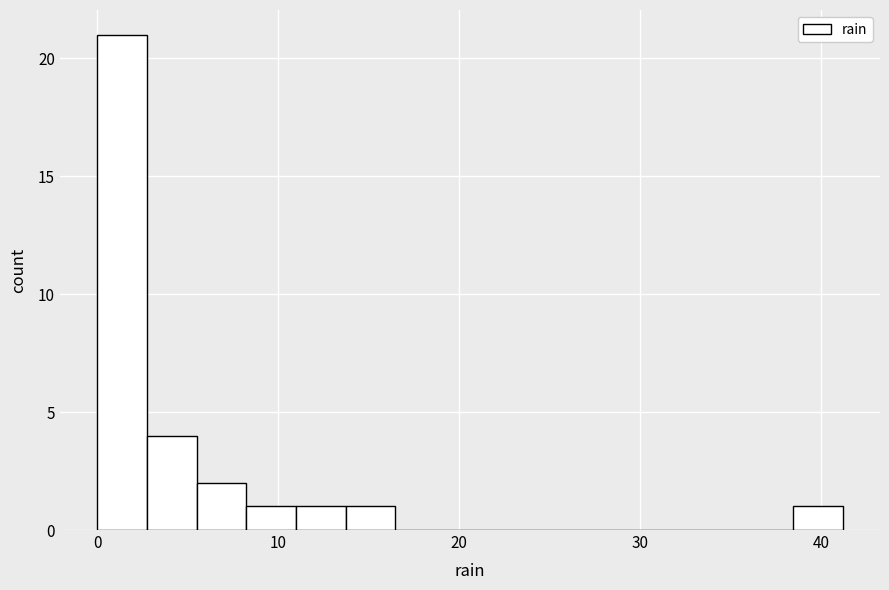

Around what value on the x-axis is the tallest bar? Give the approximate position of its centre, as read against the axis.

1